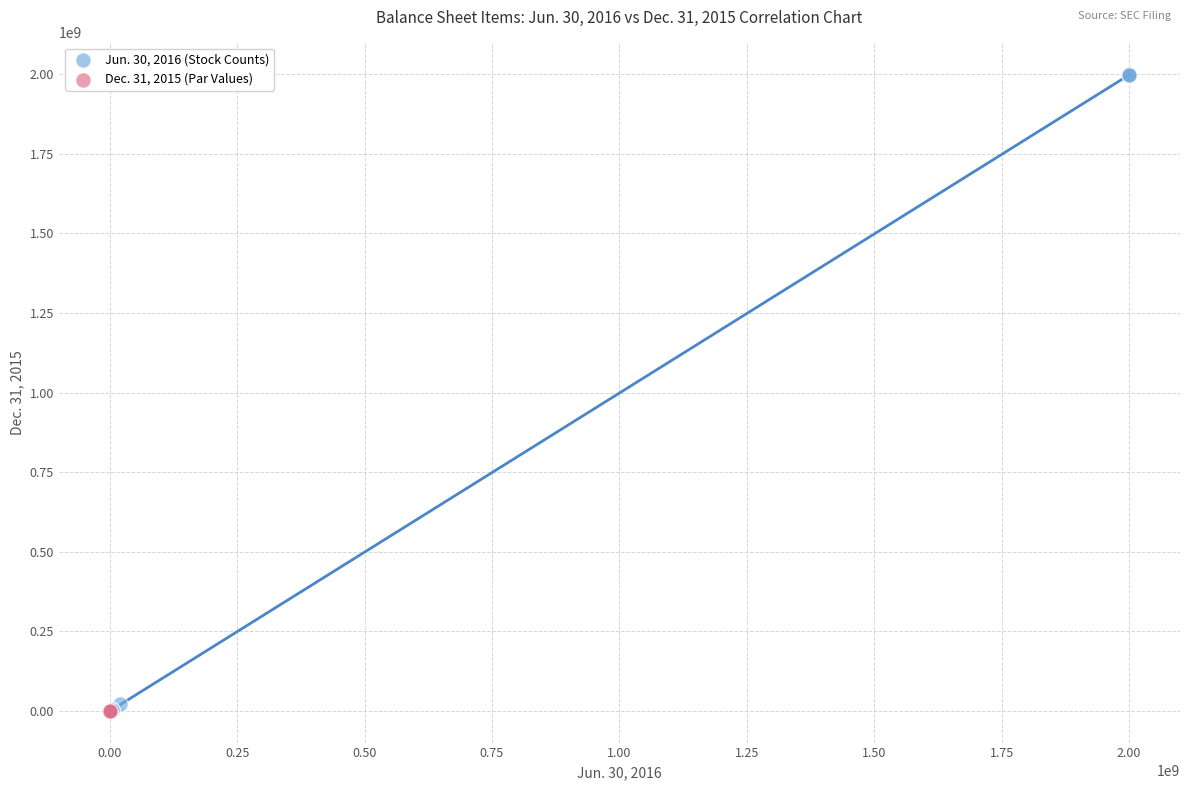

Which series reaches the maximum Y coordinate?

Jun. 30, 2016 (Stock Counts)